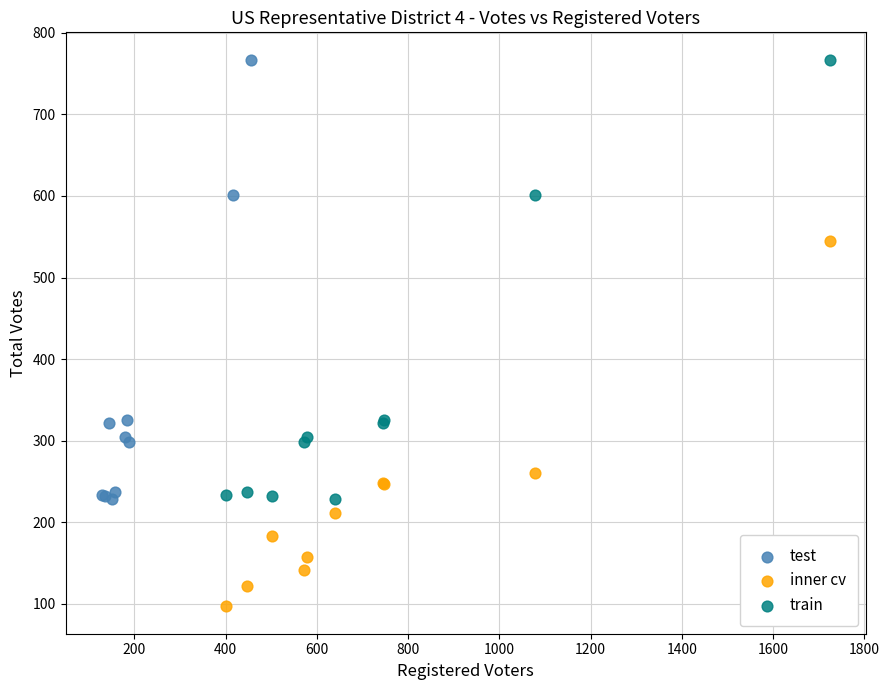

Which series reaches the minimum Y coordinate?

inner cv